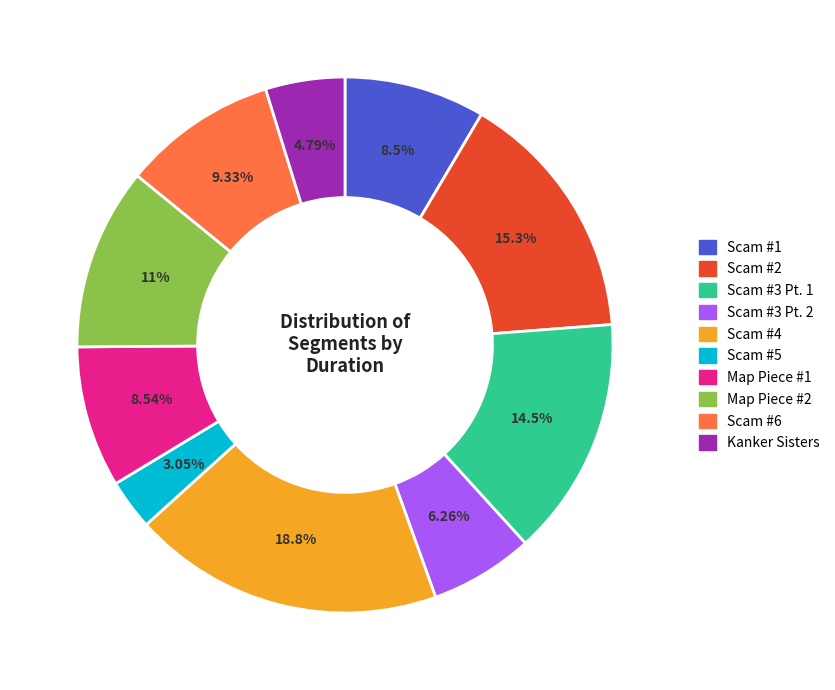

What is the smallest slice in the pie chart?

Scam #5